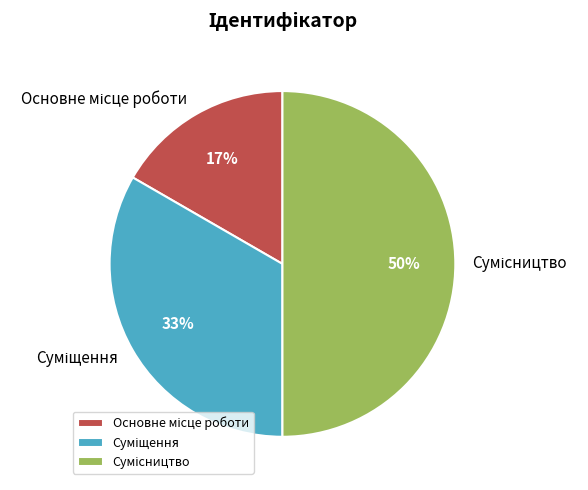

Count the number of slices in the pie.

3